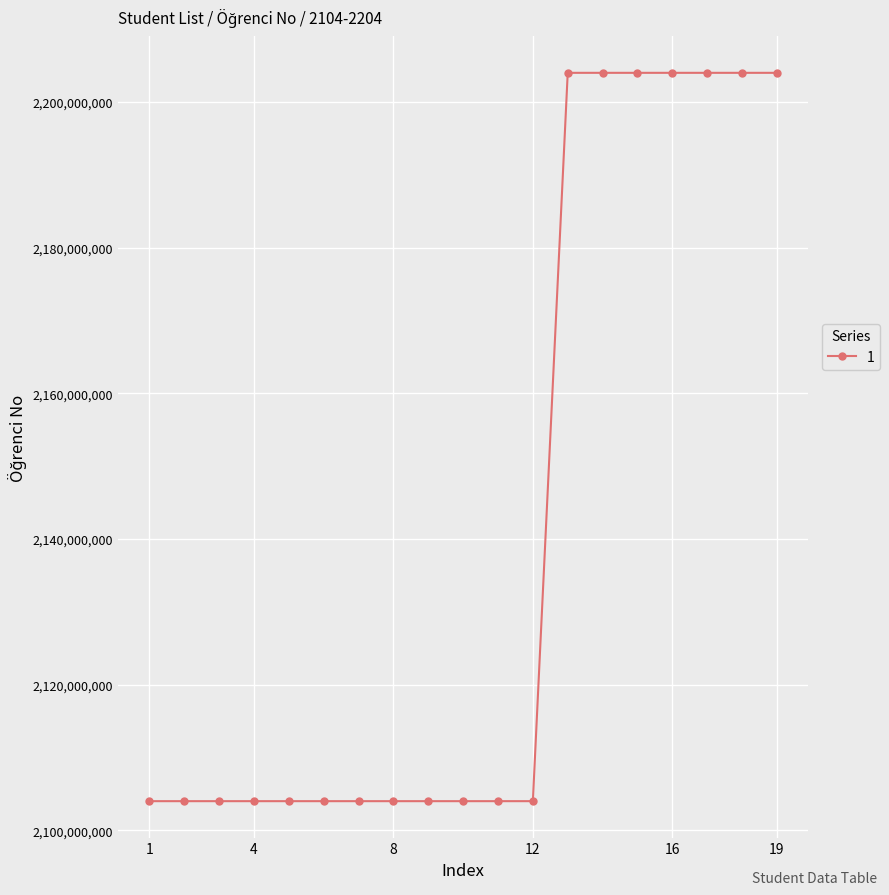

What is the value of the 4th point from the left?

2104022007